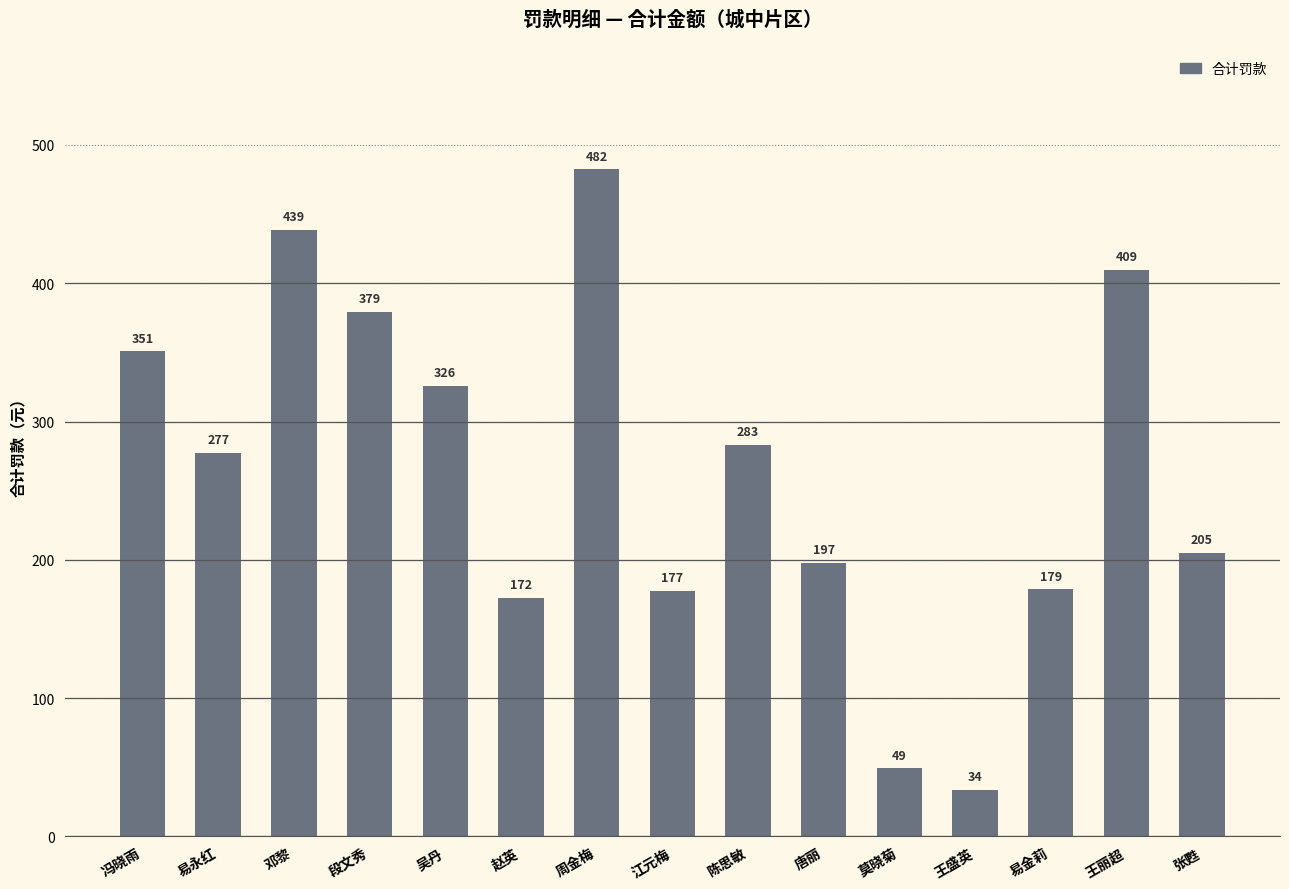

List the labels in order of value, smallest first.

王盛英, 莫晓菊, 赵英, 江元梅, 易金莉, 唐丽, 张甦, 易永红, 陈思敏, 吴丹, 冯晓雨, 段文秀, 王丽超, 邓黎, 周金梅